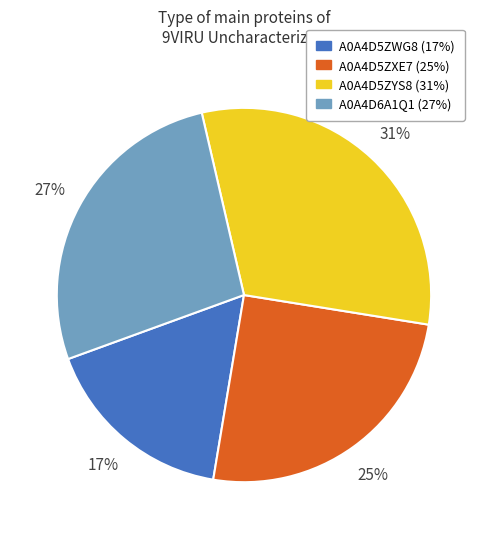

Is it true that A0A4D6A1Q1 is 27% of the pie?

True